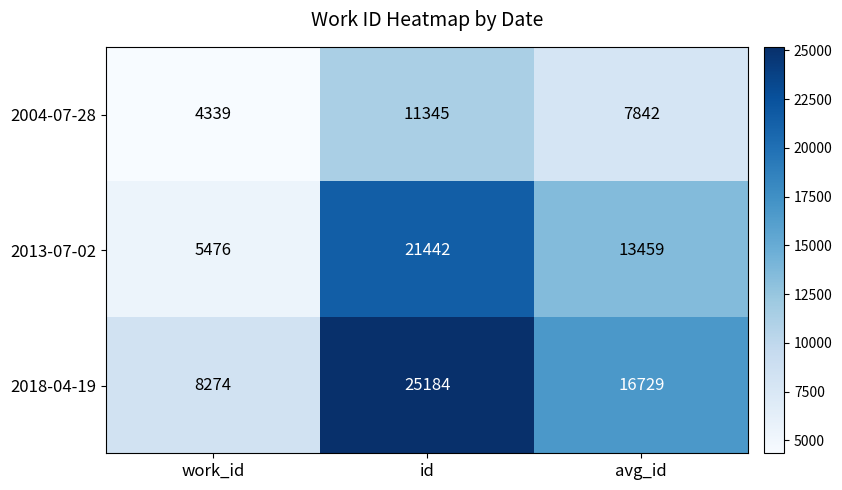

Count the number of categories in the chart.

3